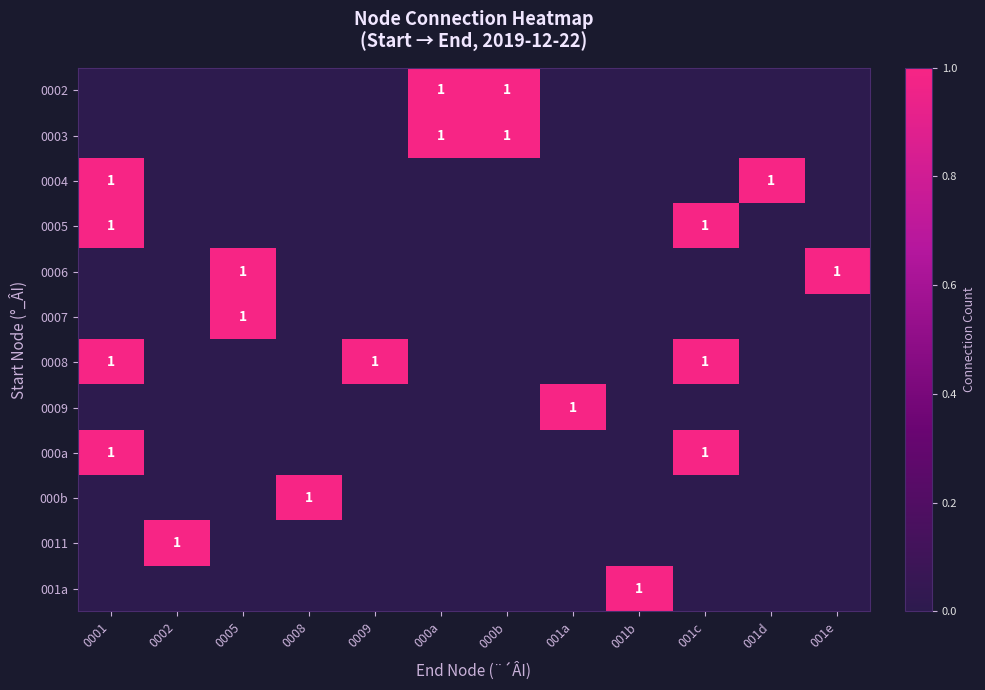

Where is 000b nearest to the value 0?

0001